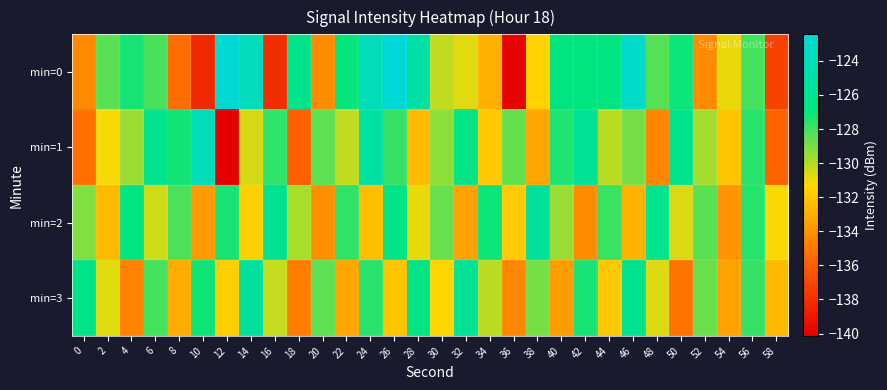

What is the total value across all series at 56?

-511.0